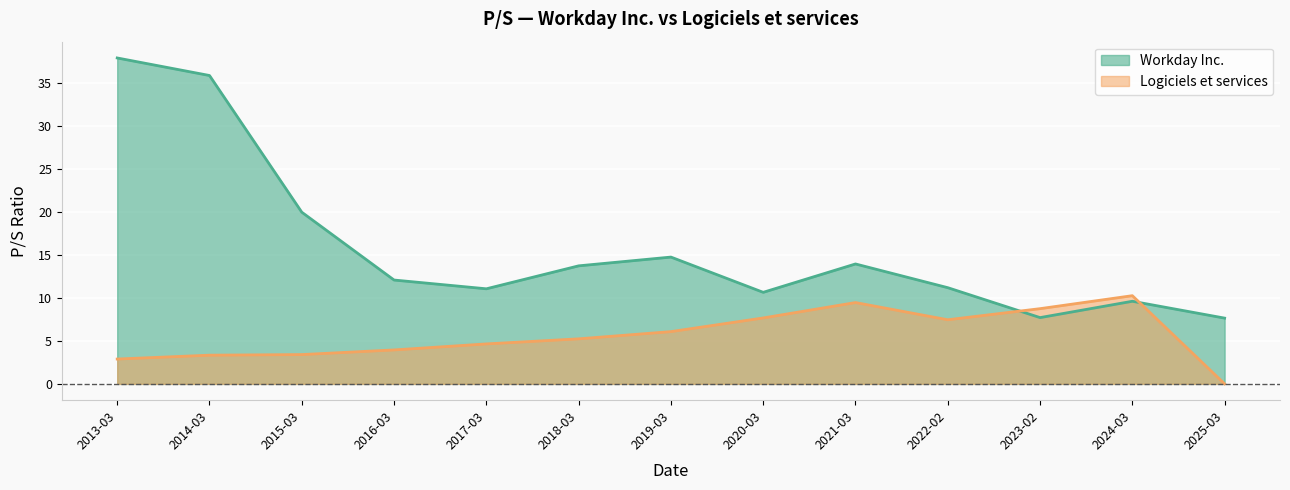

How many distinct data groups are displayed?

2